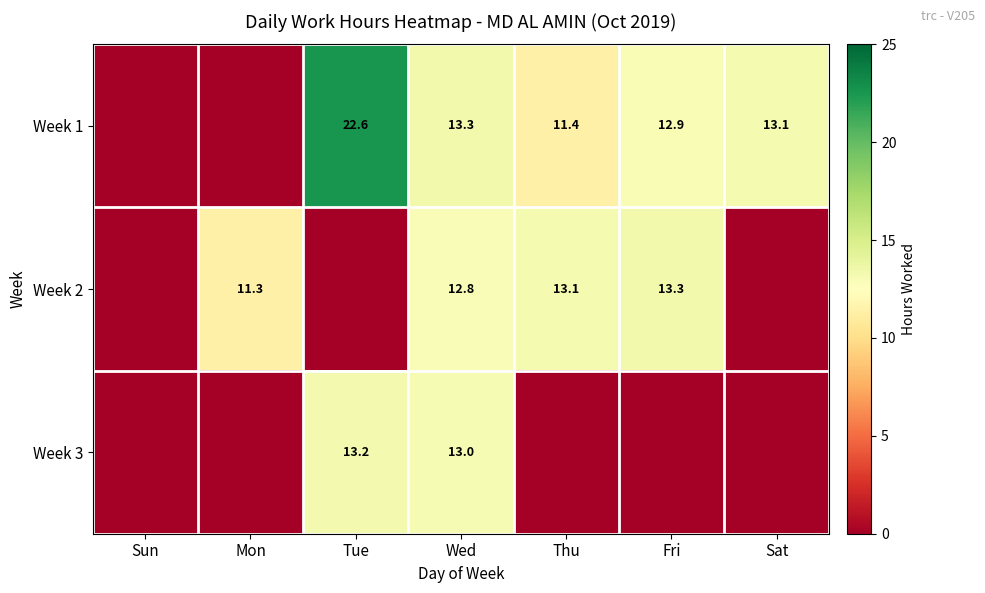

Is it true that Week 2 equals 5.5 at Mon?

False